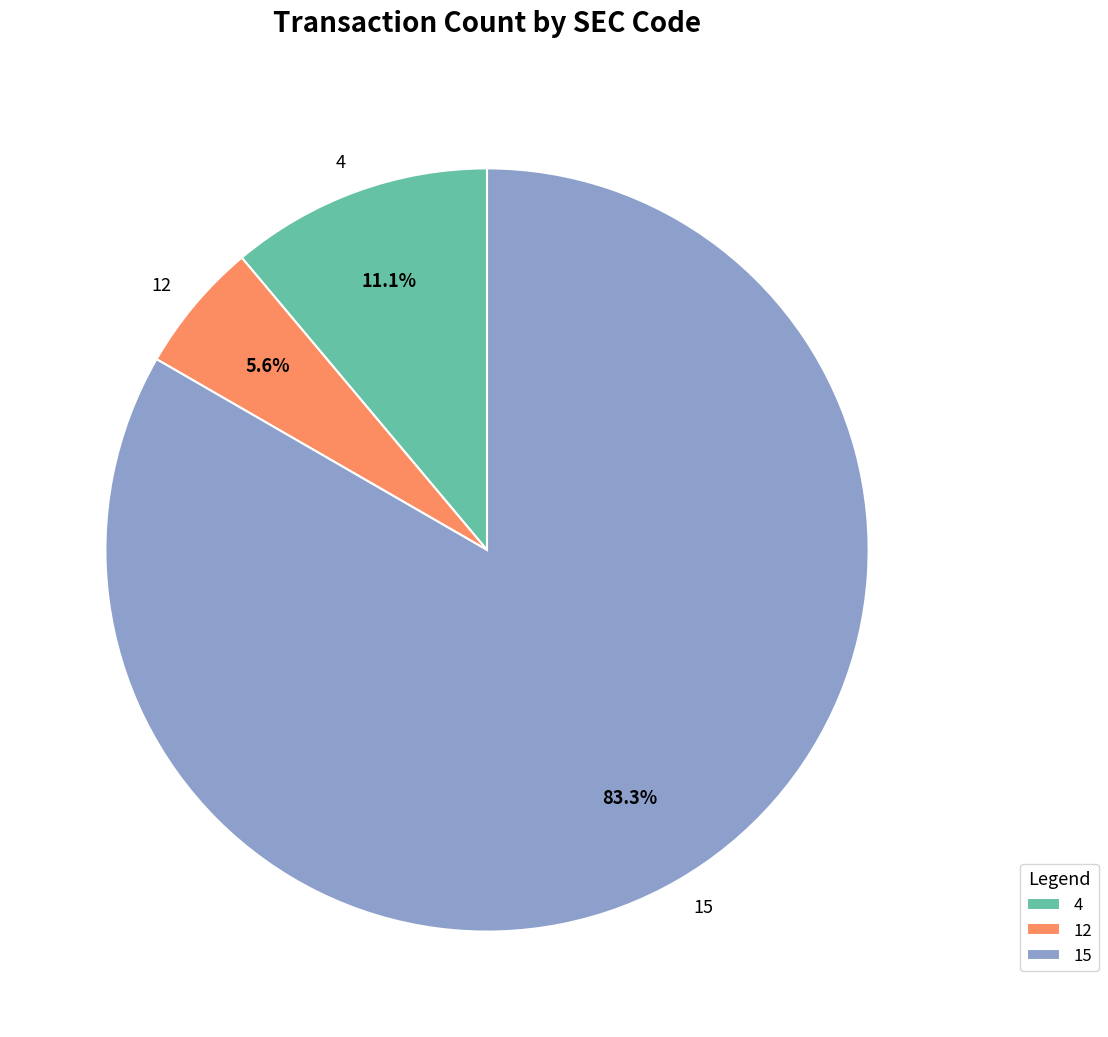

How much of the chart is everything except 15?

16.7%